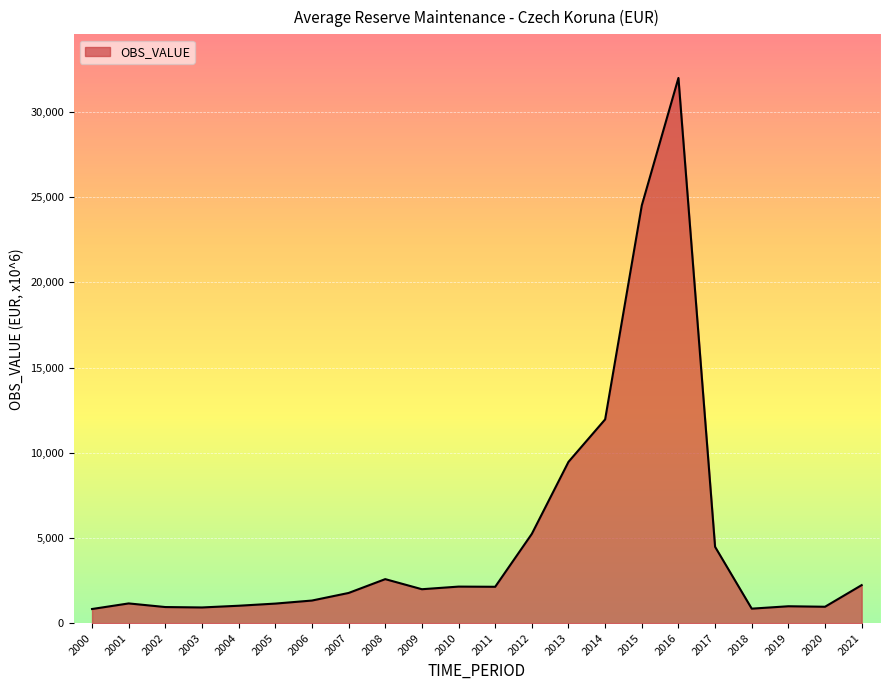

Between 2018 and 2008, which is larger?

2008